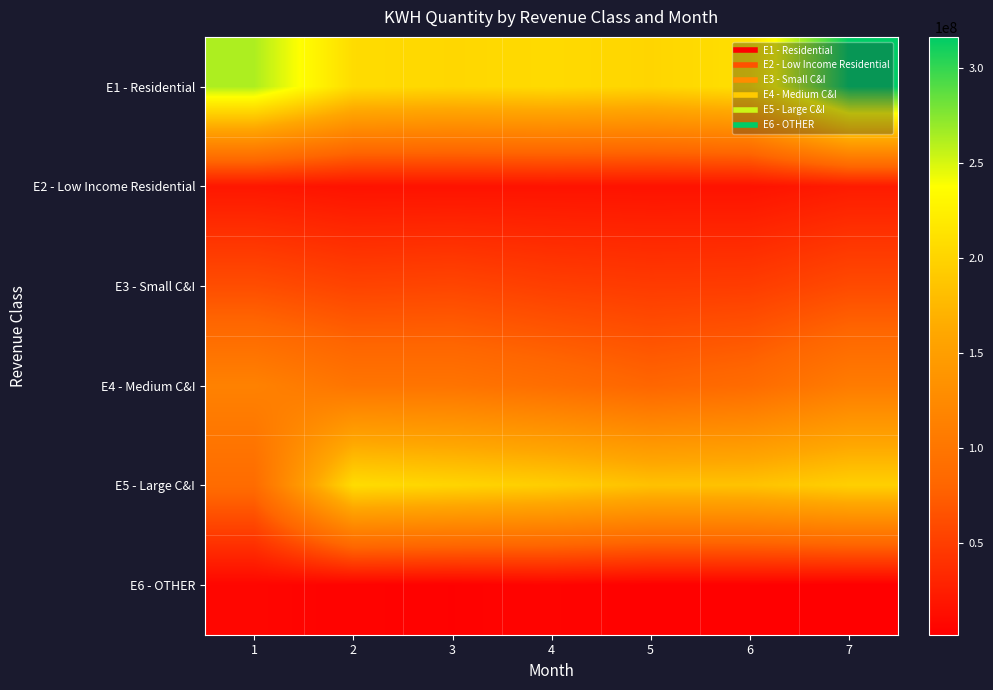

Rank the series by their maximum value, from highest to lowest.

E1 - Residential, E5 - Large C&I, E4 - Medium C&I, E3 - Small C&I, E2 - Low Income Residential, E6 - OTHER